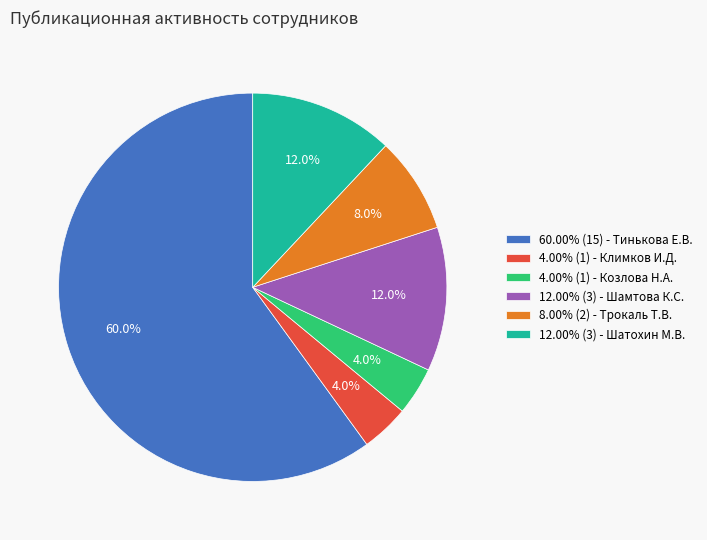

Is there a majority slice in this chart?

Yes